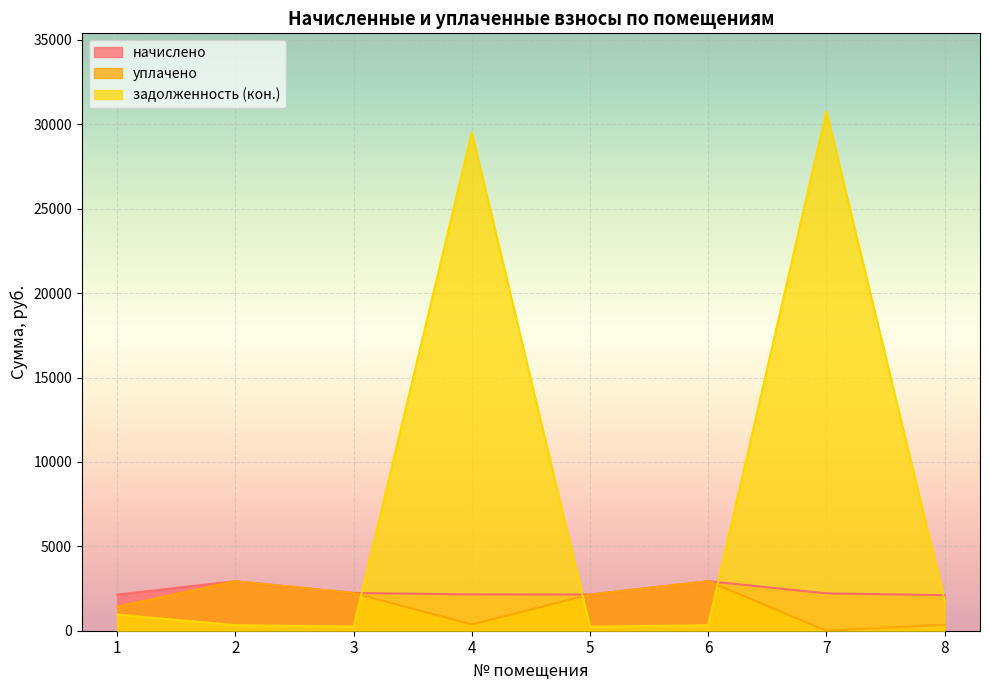

Is it true that начислено equals 2107.3 at 8?

True